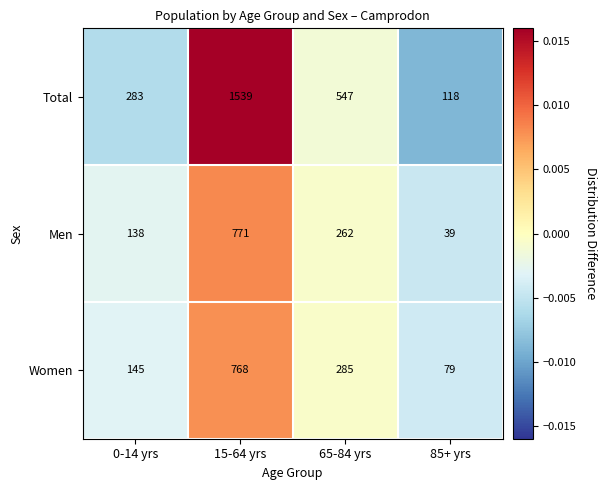

How many data points does each series have?

4